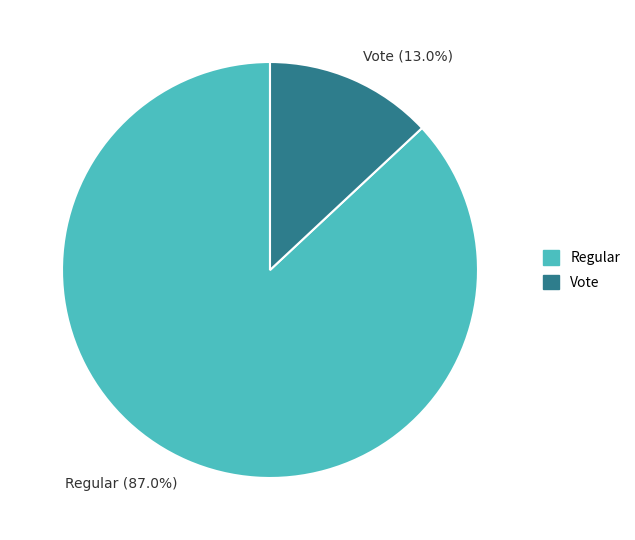

Count the number of slices in the pie.

2